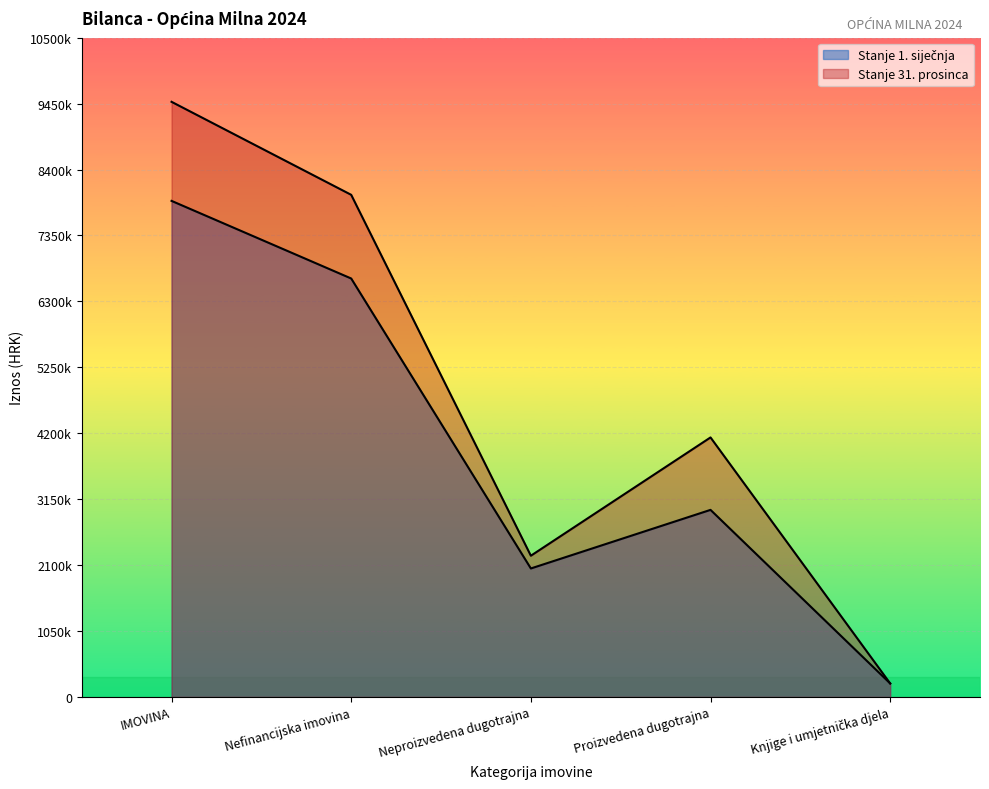

Which series changed the most between Nefinancijska imovina and Neproizvedena dugotrajna?

Stanje 31. prosinca